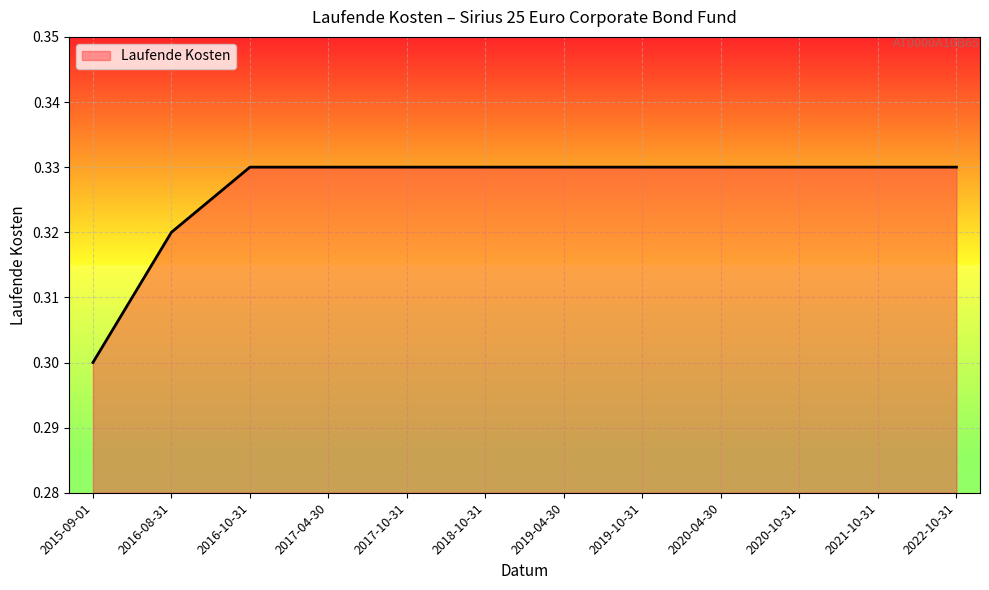

What position from the right is 2019-10-31?

5